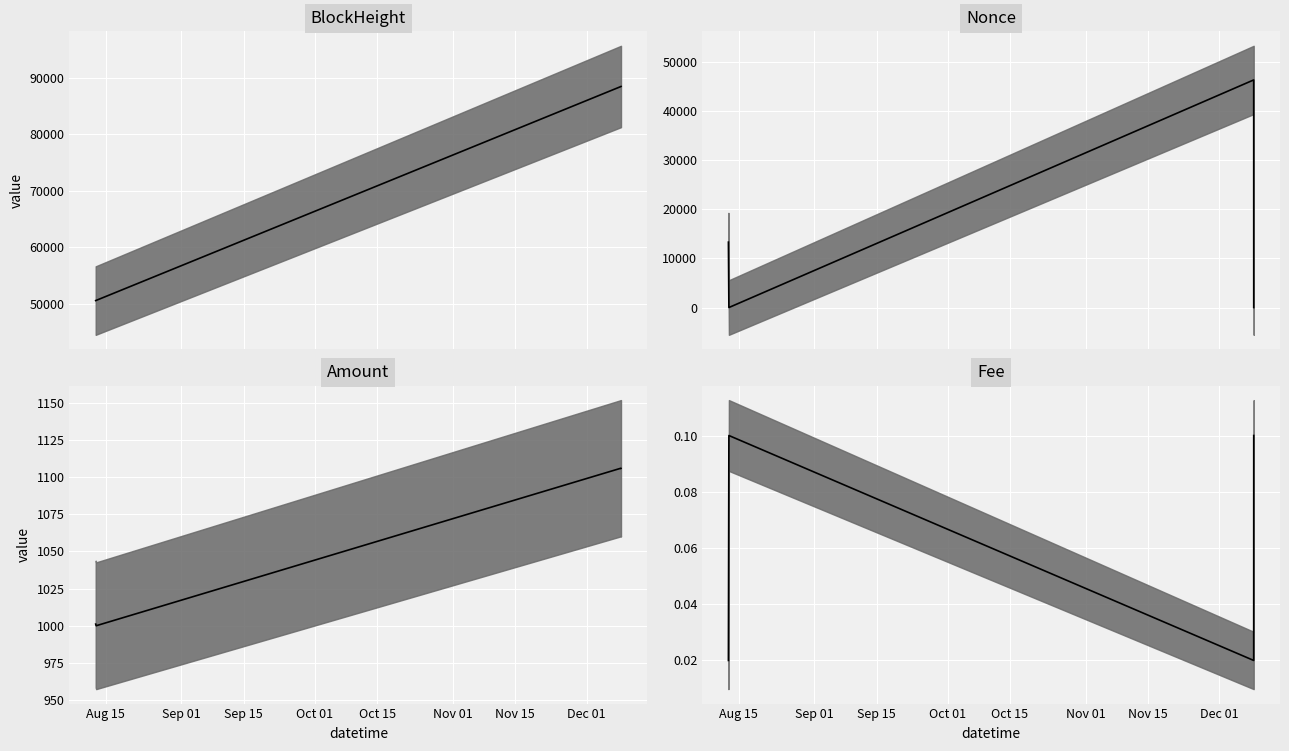

After their last crossing, which series has the higher values: Nonce or Fee?

Nonce